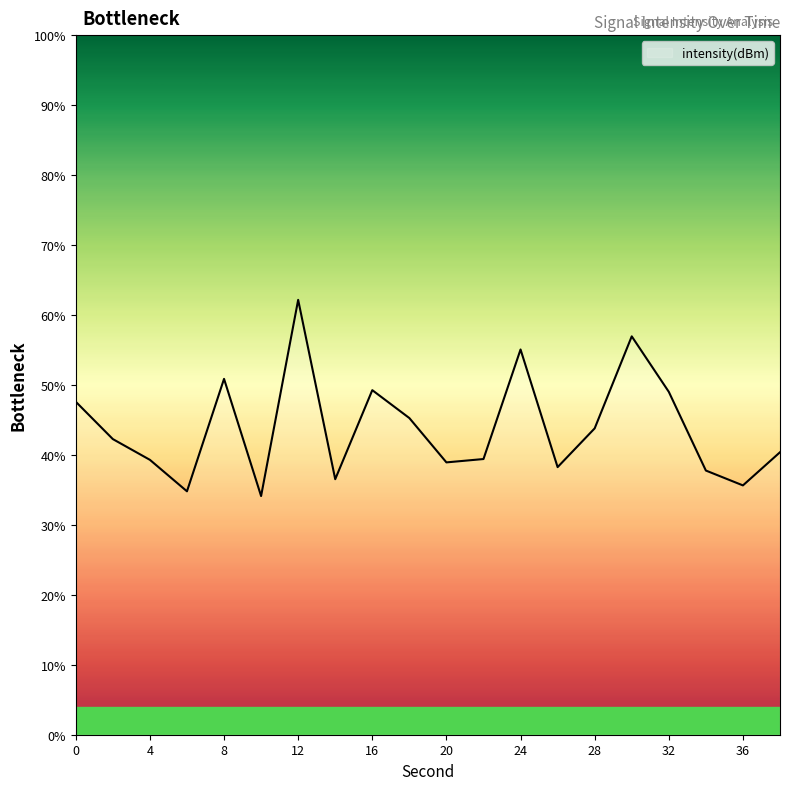

What is the smallest value displayed?

34.1